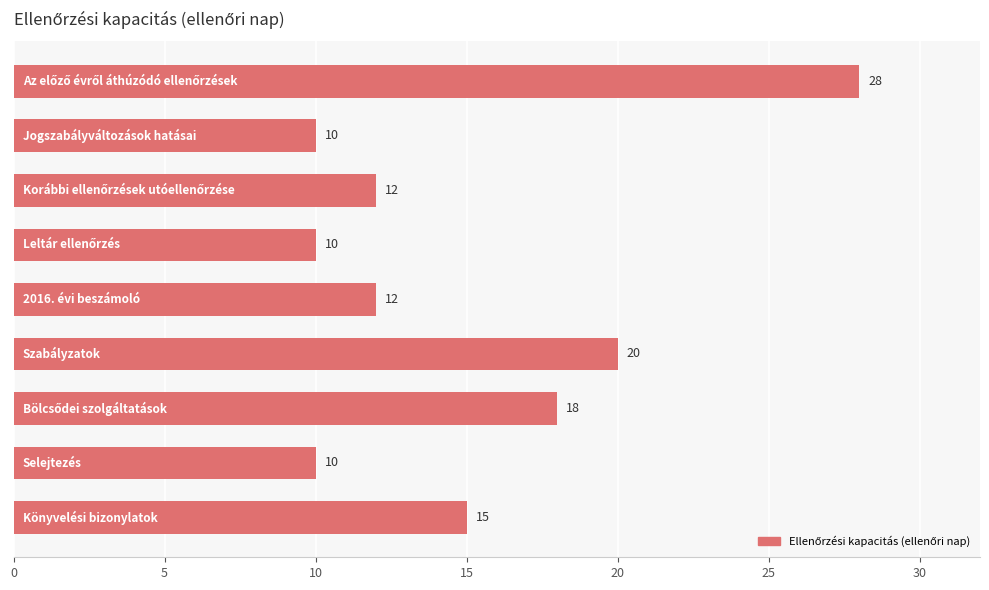

What is the sum of all values?

135